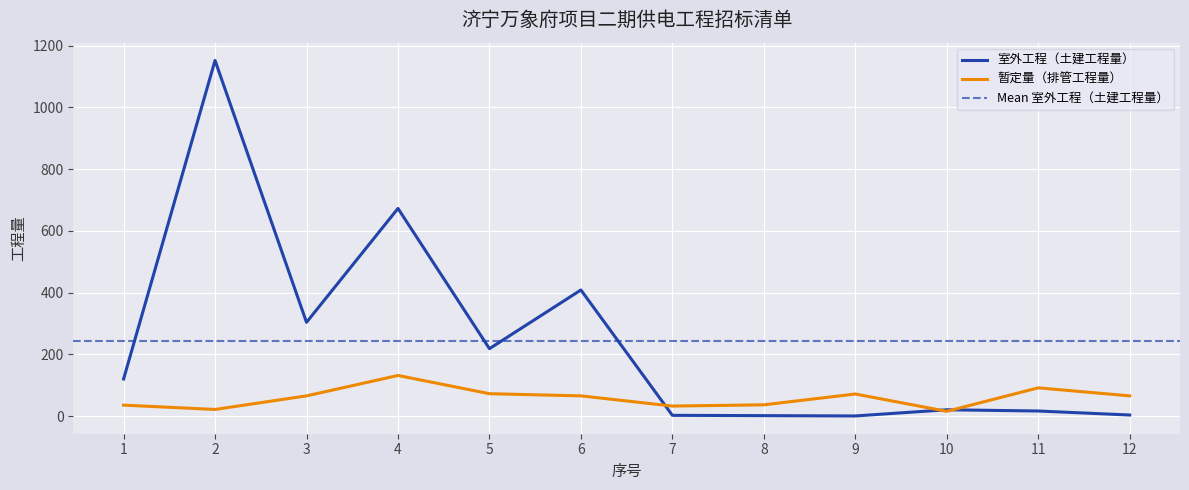

At which label does 室外工程（土建工程量） reach its minimum?

9